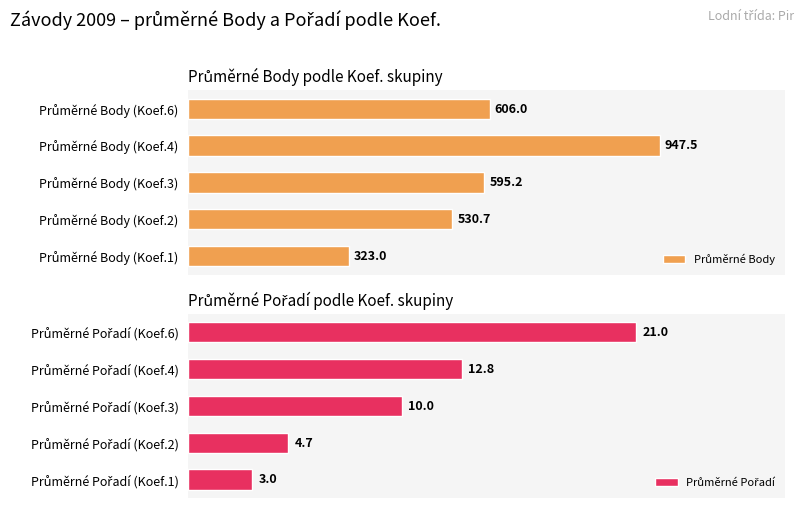

What is the maximum value for Průměrné Pořadí?

21.0